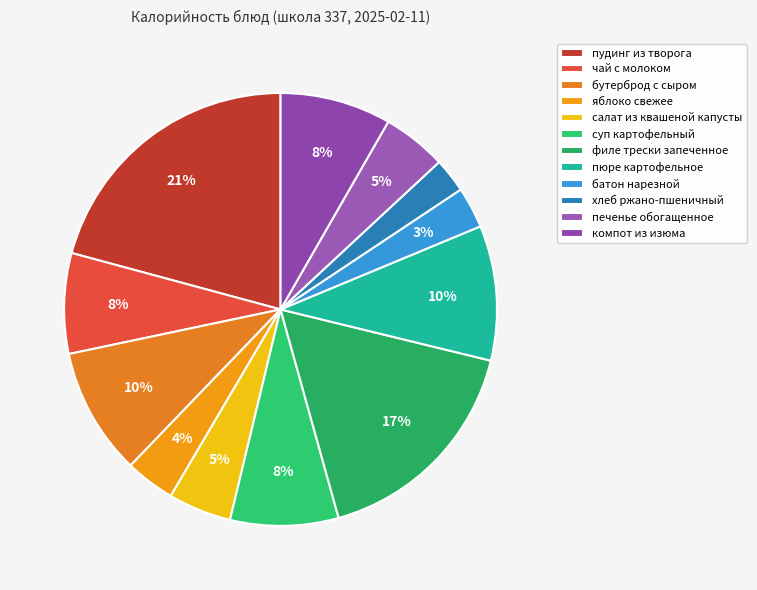

Which slice is the largest?

пудинг из творога